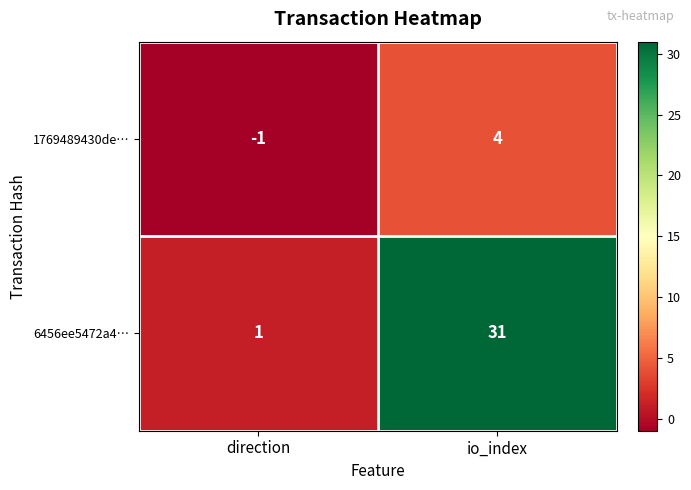

Which series has the widest spread of values?

6456ee5472a4…